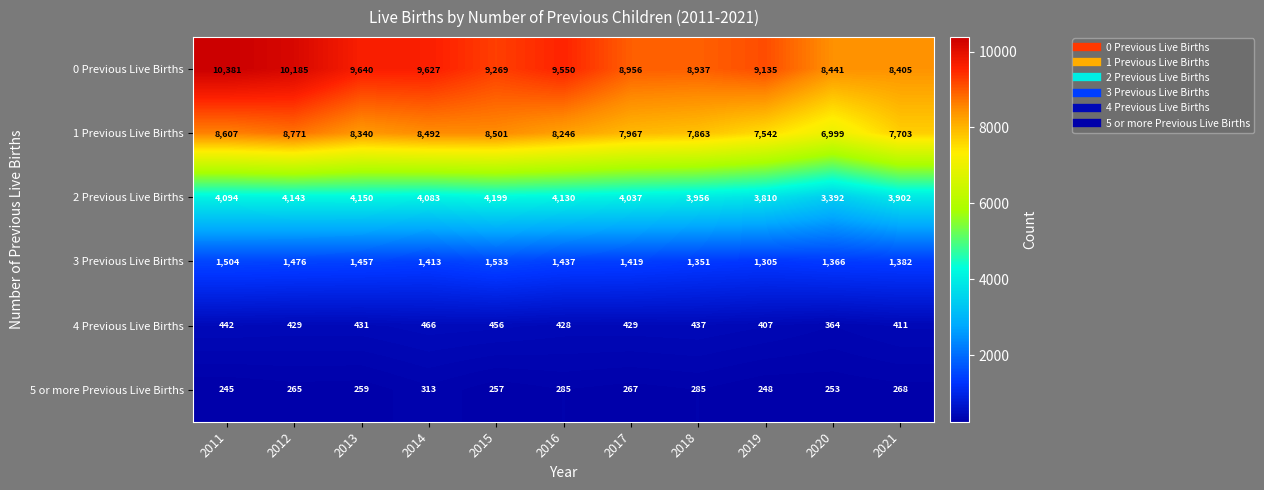

How many data points does each series have?

11